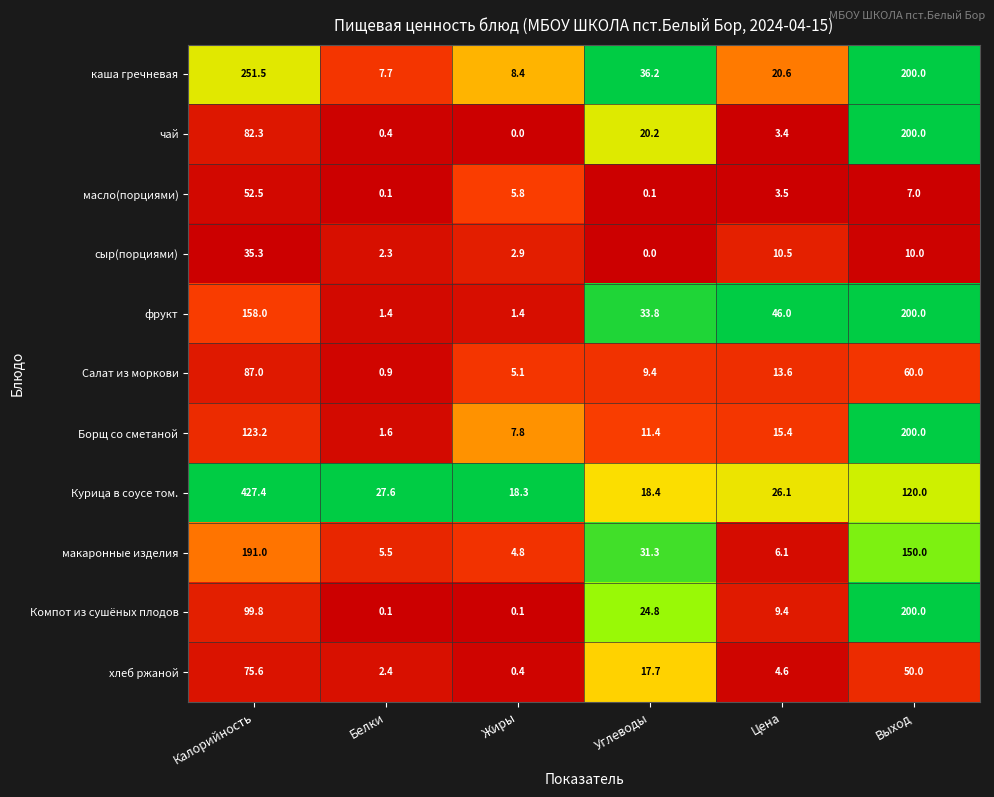

At how many categories does at least one series exceed 0?

6